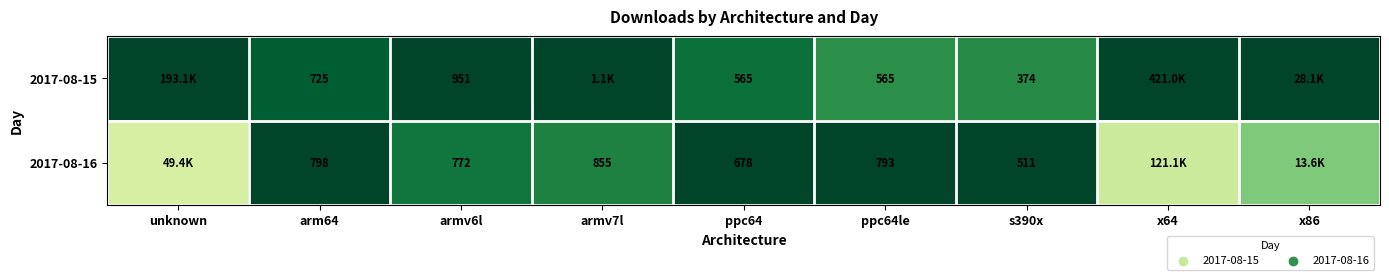

The 2017-08-15 series shows 0.6 at arm64. True or false?

False